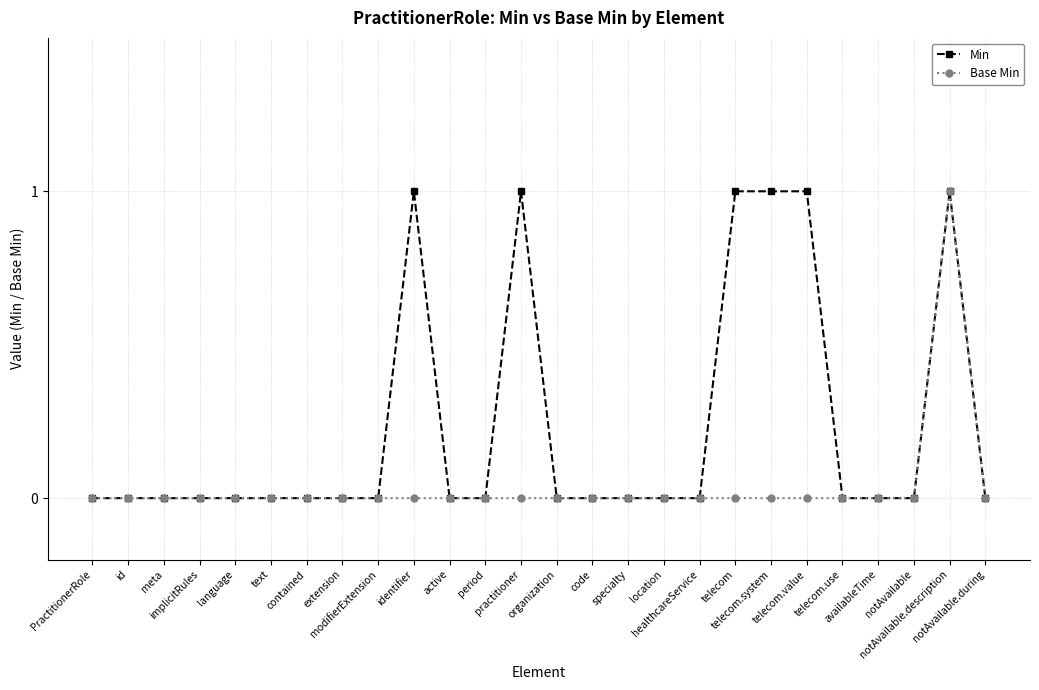

True or false: Base Min has more than 0 points higher than both neighbors.

True